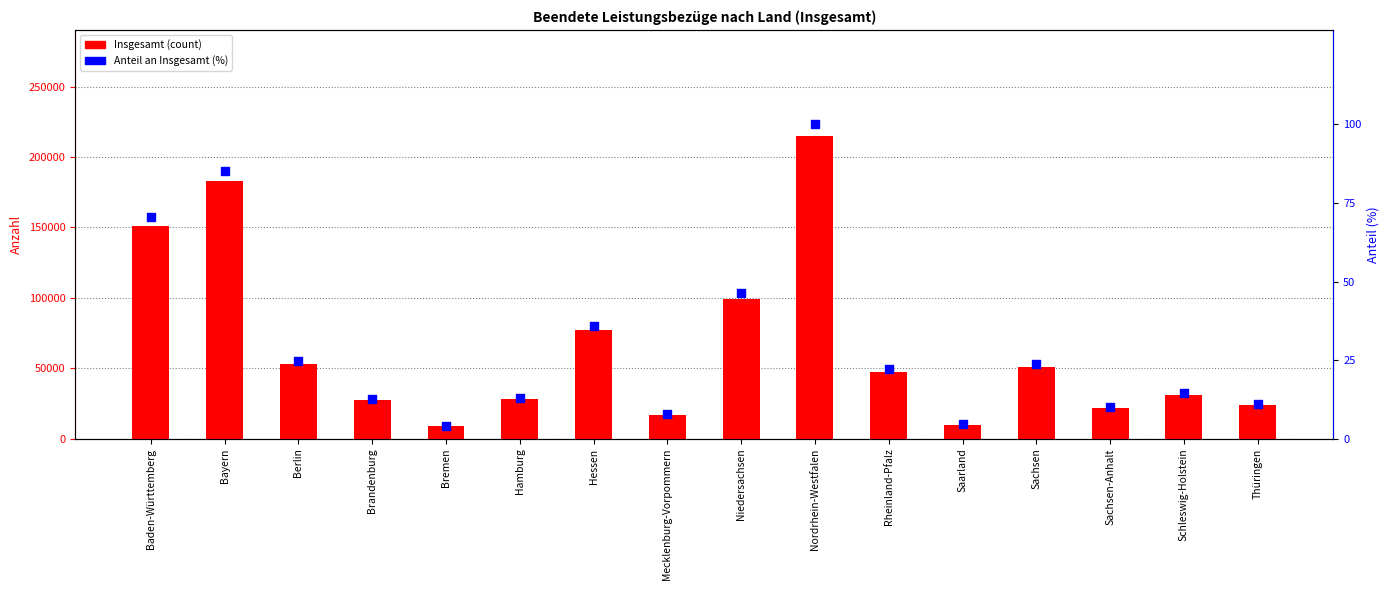

What are all the series names shown in the legend?

Insgesamt (count), Anteil an Insgesamt (%)